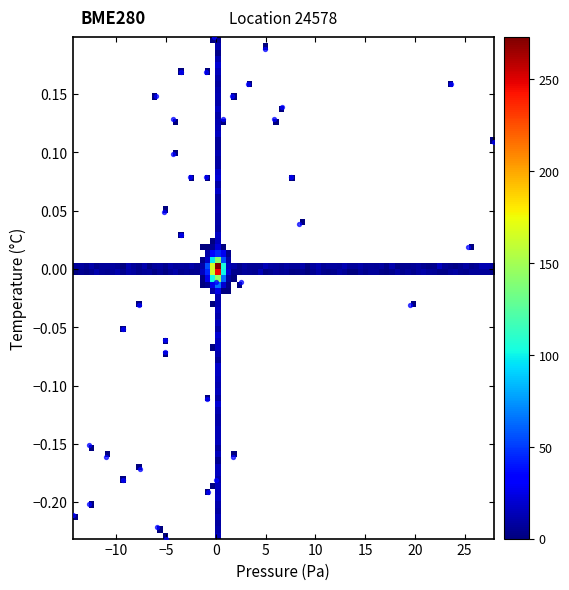

What is the range of X values (max minus min)?

42.4